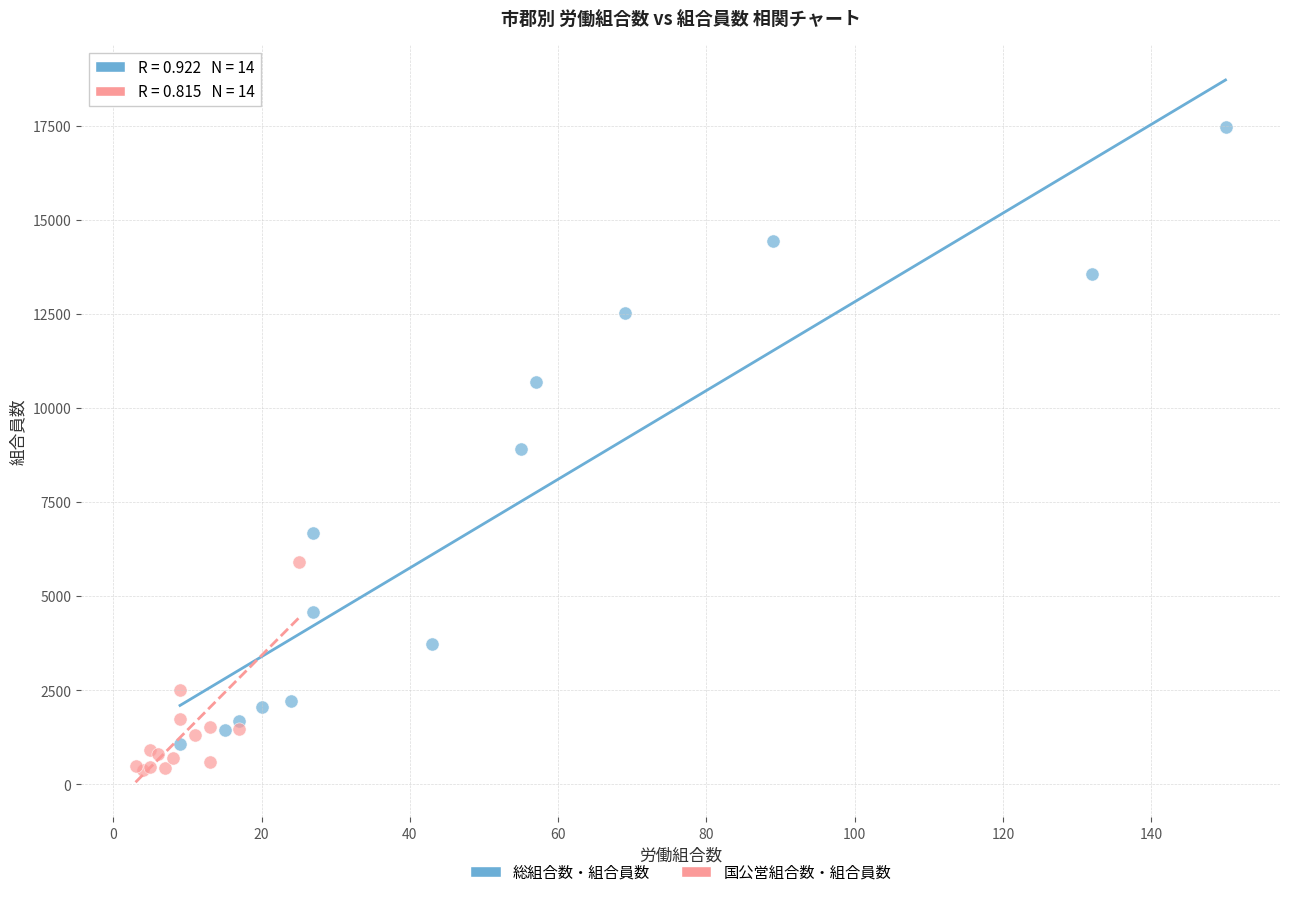

Which series contains the highest Y value?

総組合数・組合員数